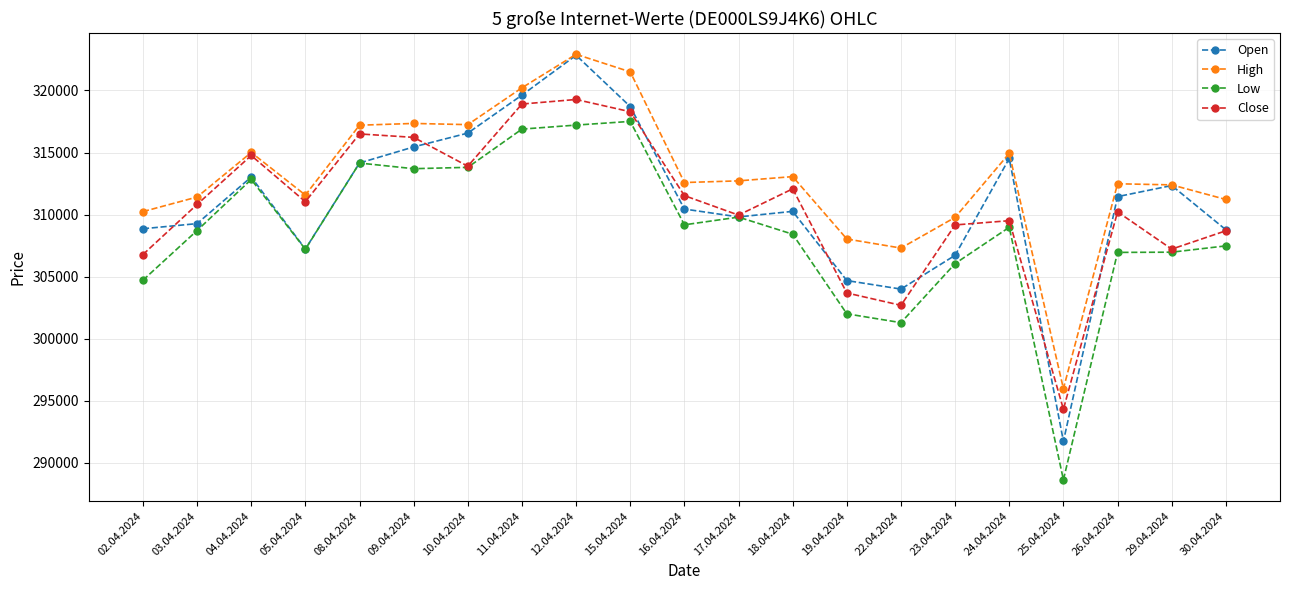

What is the difference between the maximum and minimum values in the Low series?

28889